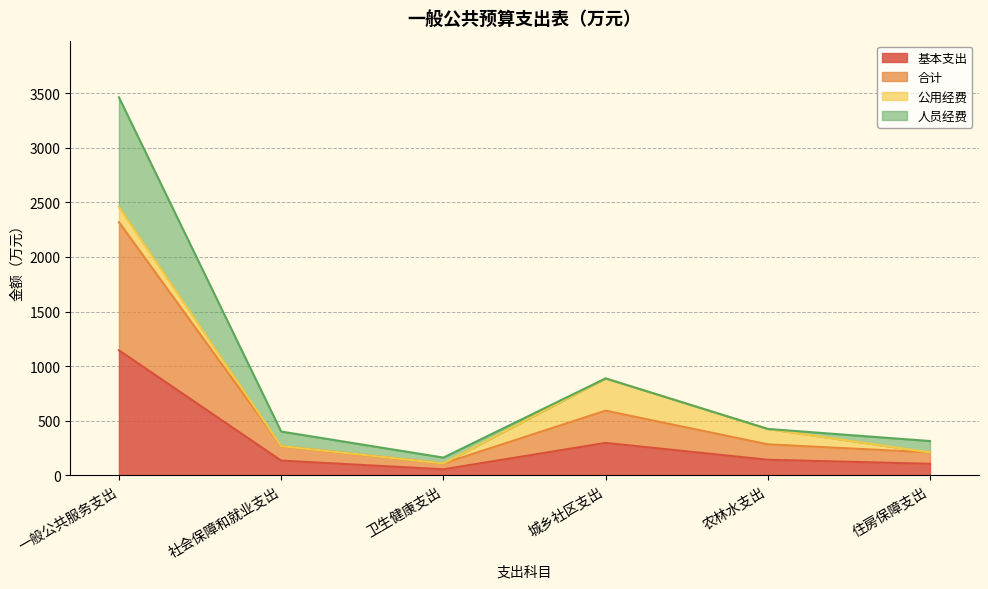

What is the greatest value displayed?

2319.1